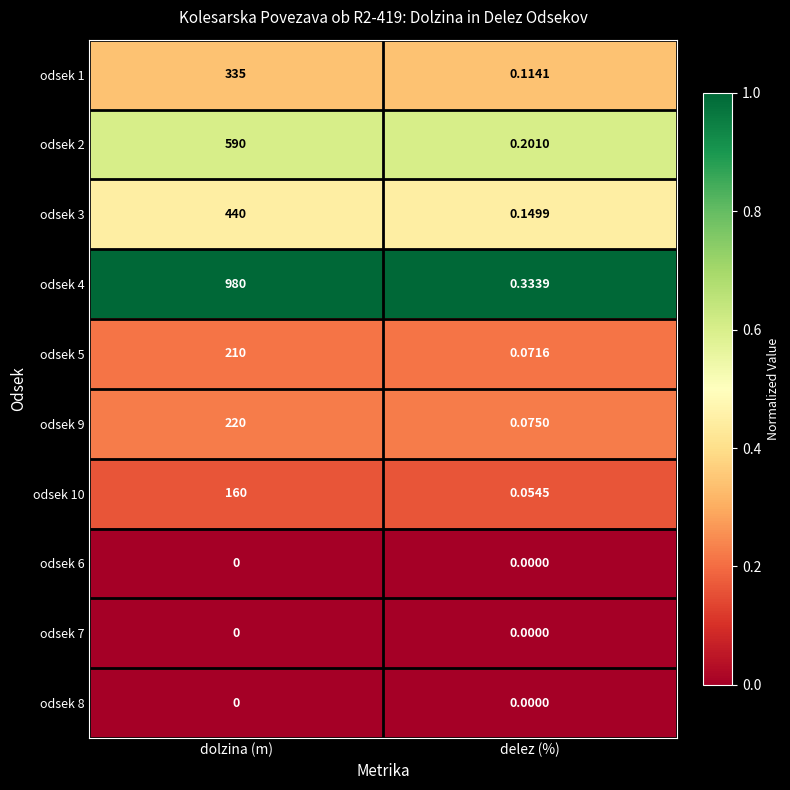

List the labels in order of odsek 9 value, largest first.

dolzina (m), delez (%)